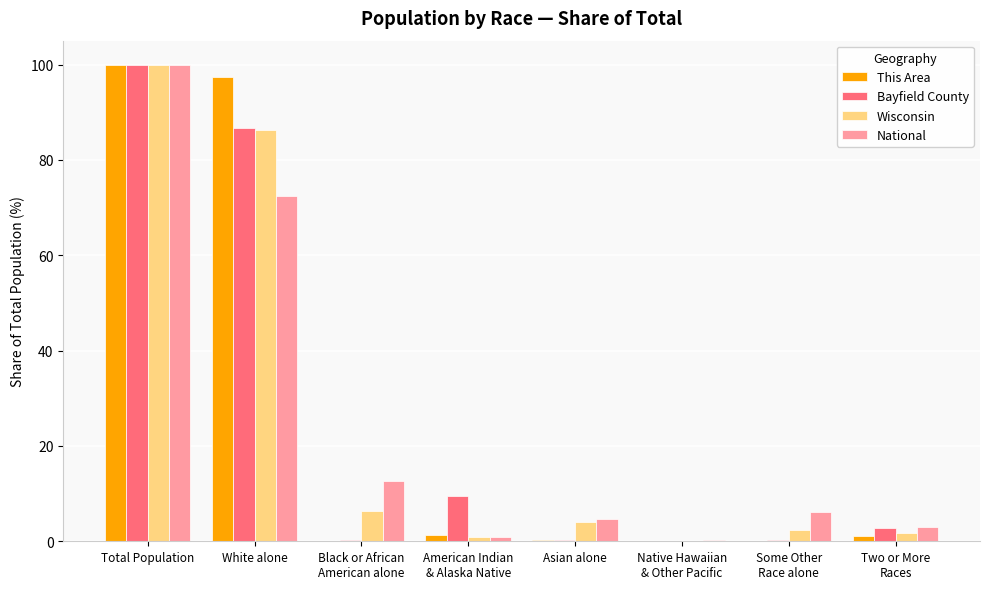

What is the highest value of the National series?

100.0